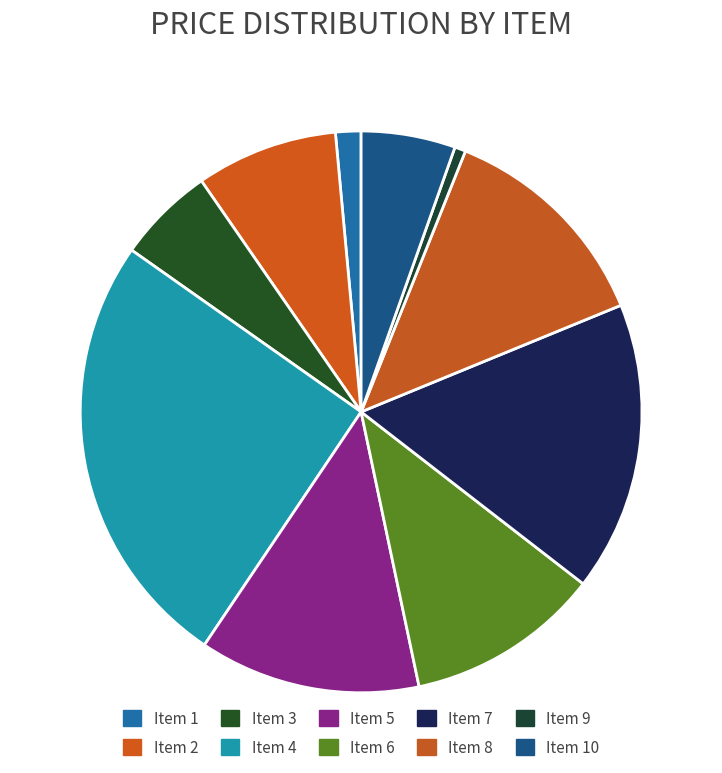

Does Item 2 represent more than half of the total?

No